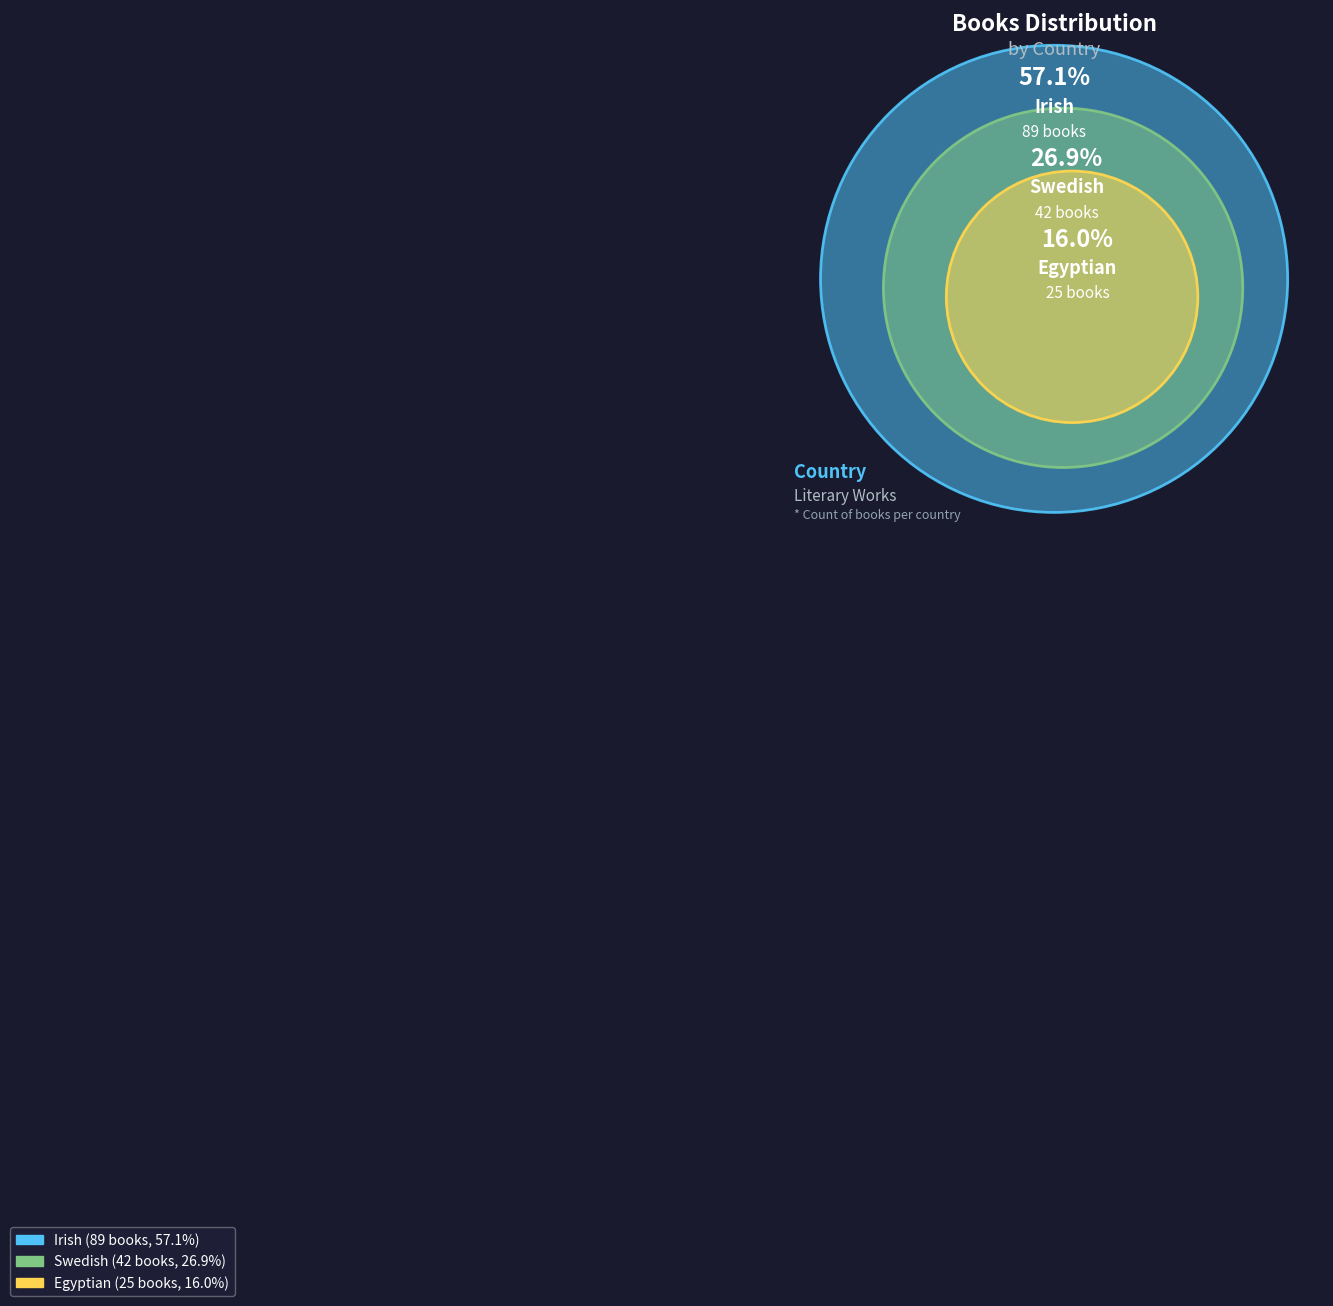

True or false: Egyptian accounts for 8% of the total.

False